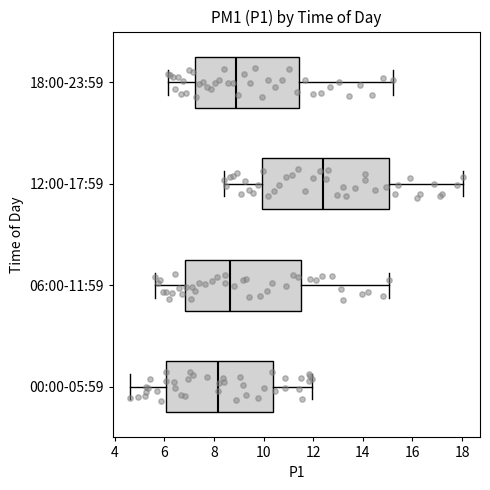

Reading bottom to top, transcribe this box plot: for each box, give where its median line is, the range the box spans, and where its two whiskers end, as read against the x-axis. The values are not printed on the chart, so give them approximately, as read against the axis.

00:00-05:59: median 8.2, box 6.0 to 10.4, whiskers 4.6 to 12.0
06:00-11:59: median 8.6, box 6.8 to 11.6, whiskers 5.6 to 15.0
12:00-17:59: median 12.4, box 10.0 to 15.0, whiskers 8.4 to 18.0
18:00-23:59: median 8.8, box 7.2 to 11.4, whiskers 6.2 to 15.2